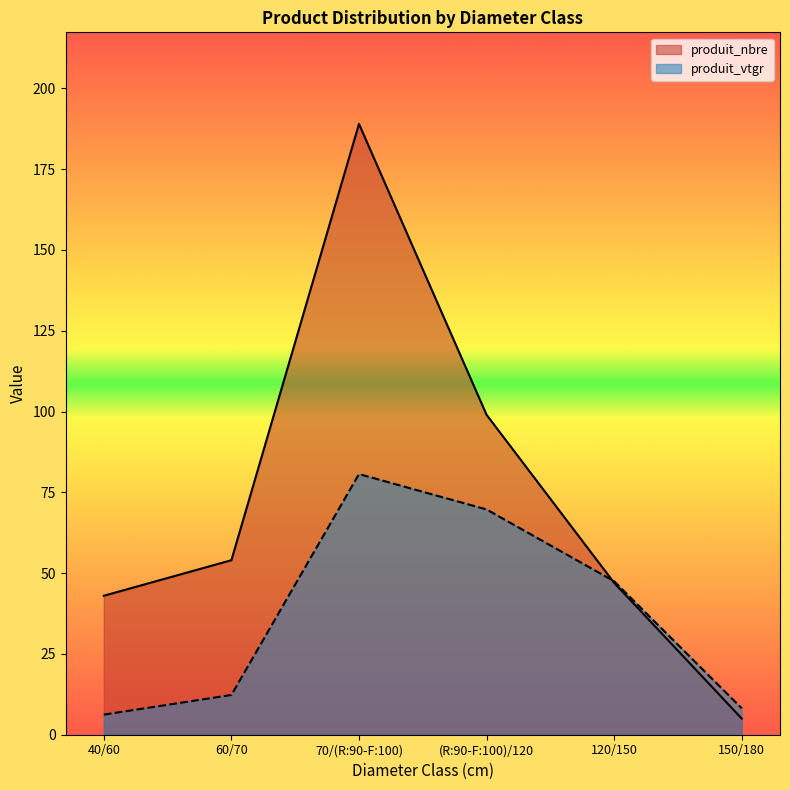

Between which two adjacent categories do produit_vtgr and produit_nbre first intersect?

(R:90-F:100)/120 and 120/150